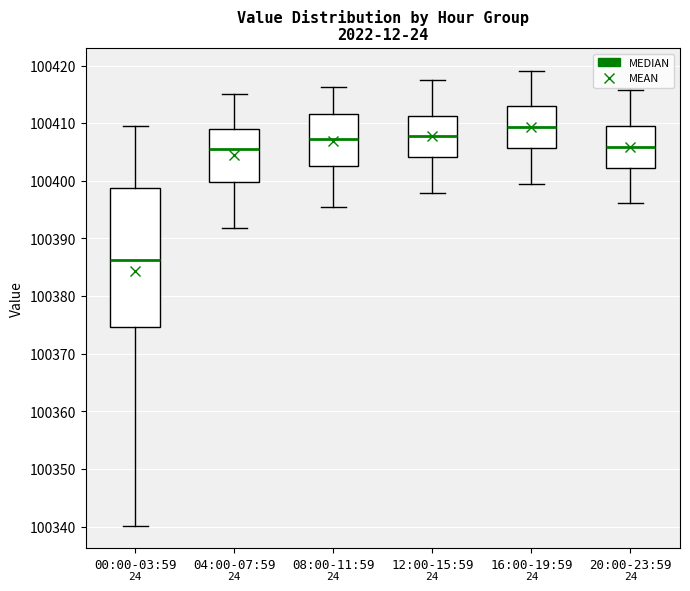

Which box has the lowest median line?

00:00-03:59